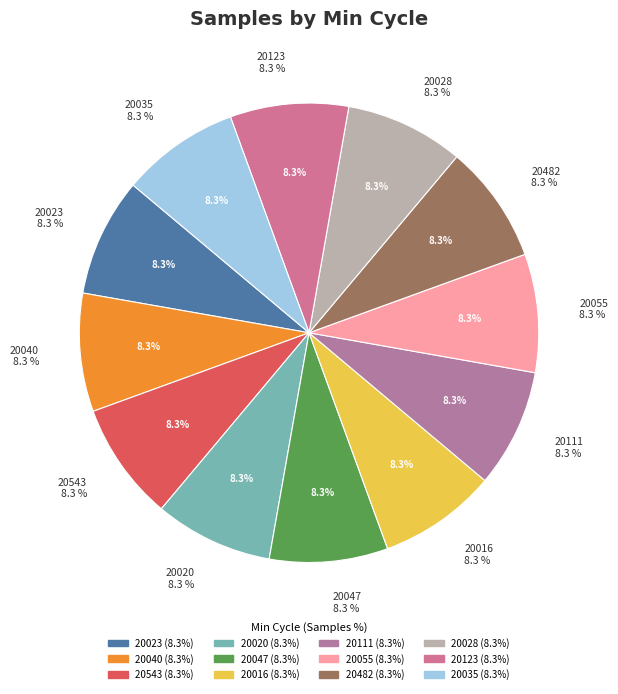

Does 28/20028 account for over 50% of the chart?

No